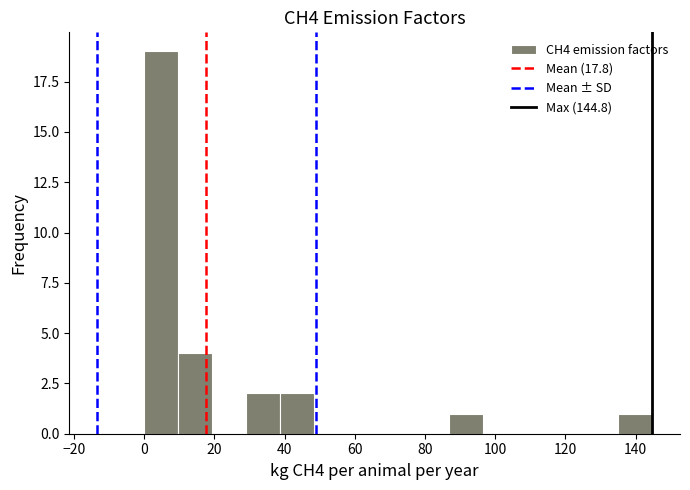

Which range on the x-axis has the tallest bar?

0 to 10